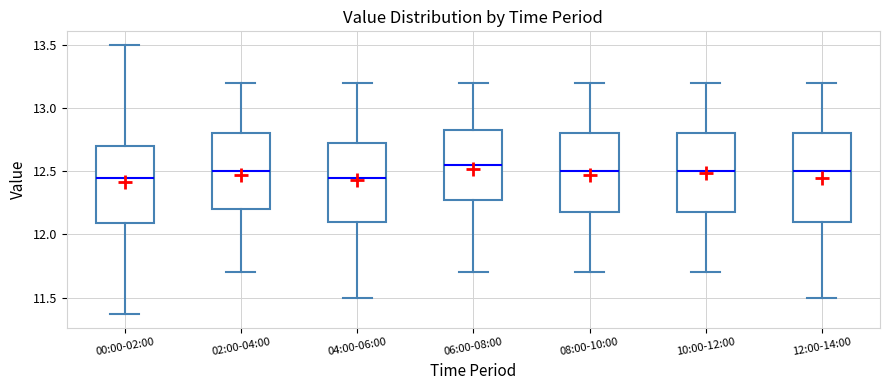

Where does the median line of the box for 04:00-06:00 sit on the y-axis? The values are not printed on the chart, so give them approximately, as read against the axis.

12.45